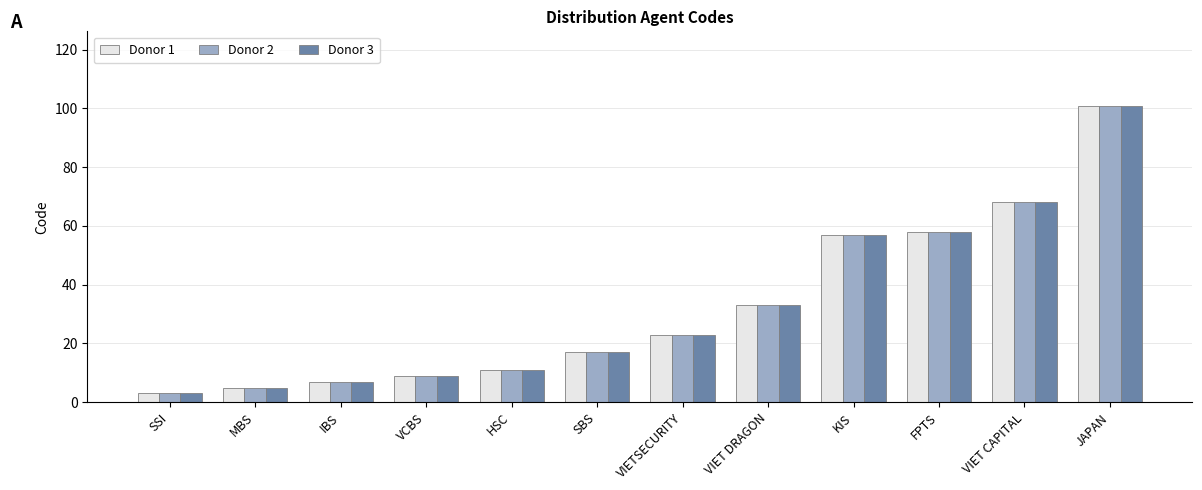

What is the total value across all series at SBS?

51